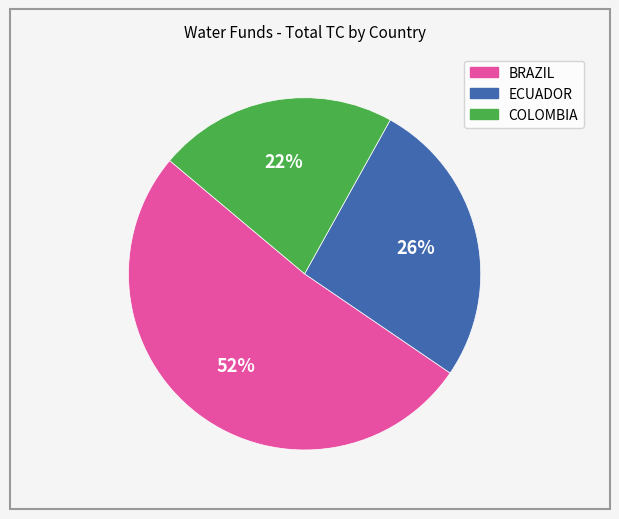

Which category has the biggest portion of the pie?

BRAZIL